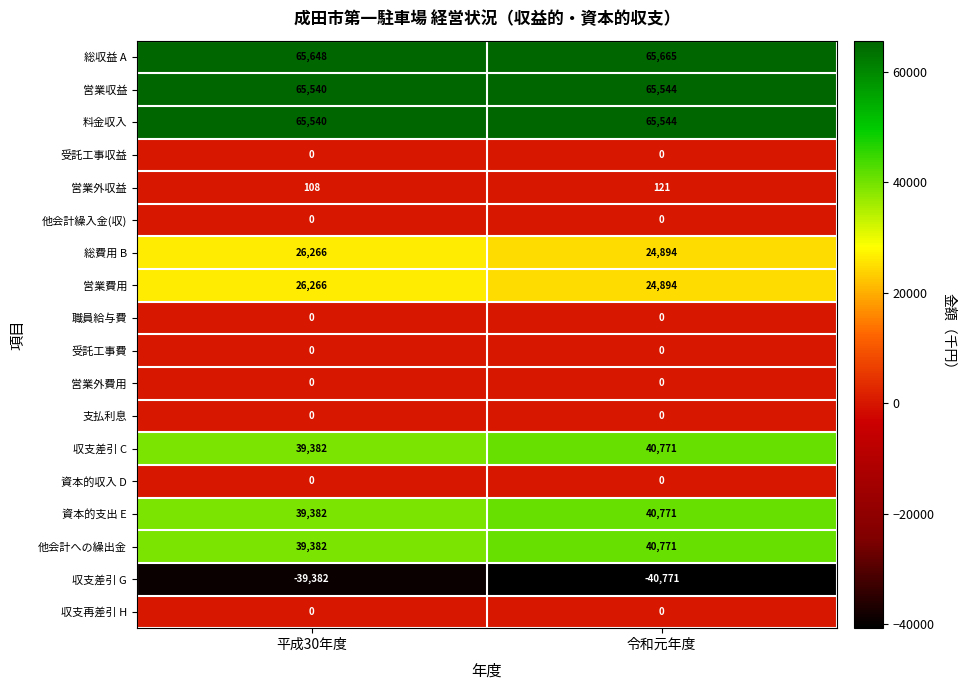

What is the total value across all series at 平成30年度?

328132